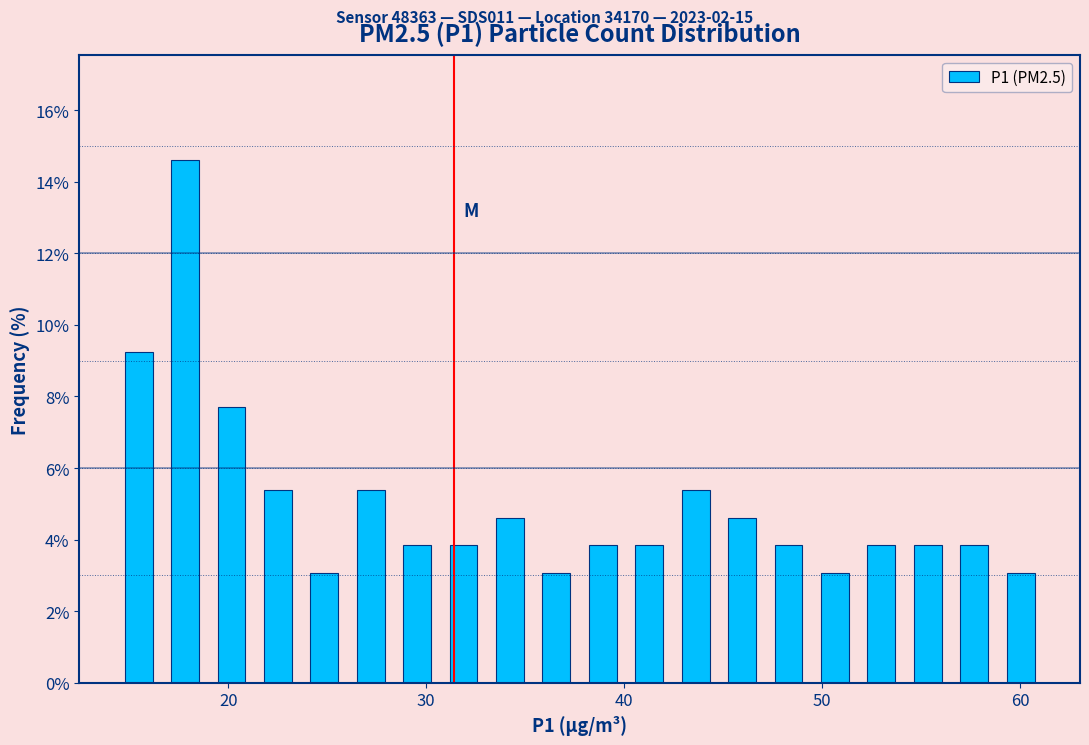

Read against the x-axis, roughly where is the centre of the tallest bar?

18